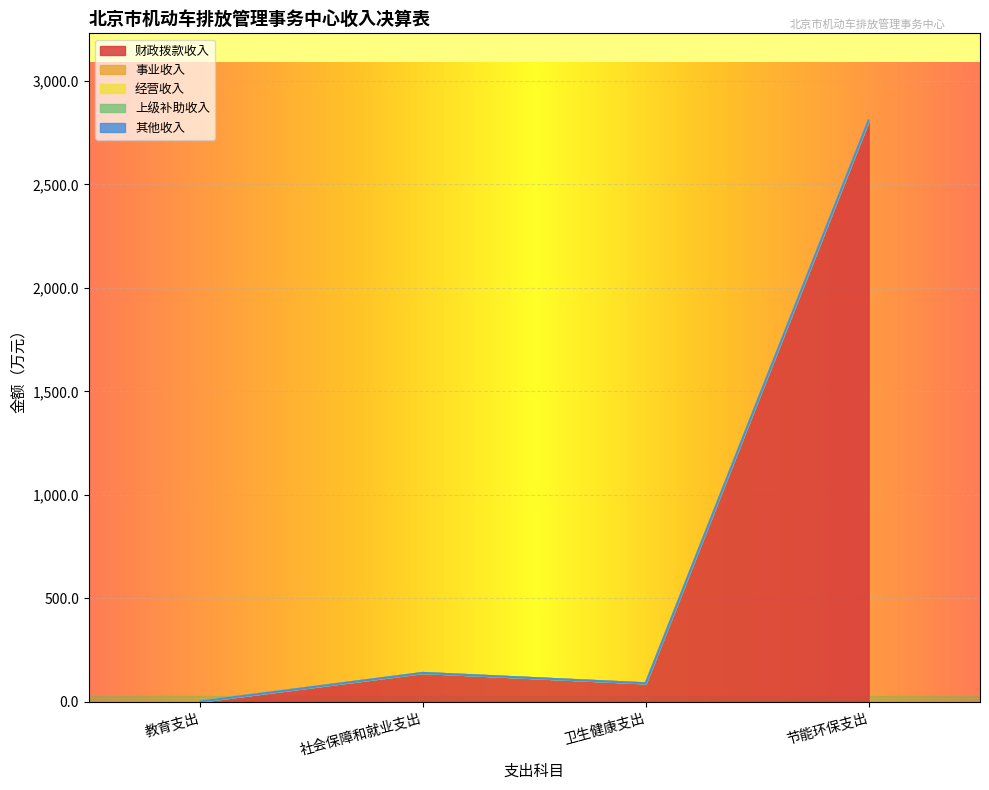

What position from the left is 社会保障和就业支出?

2